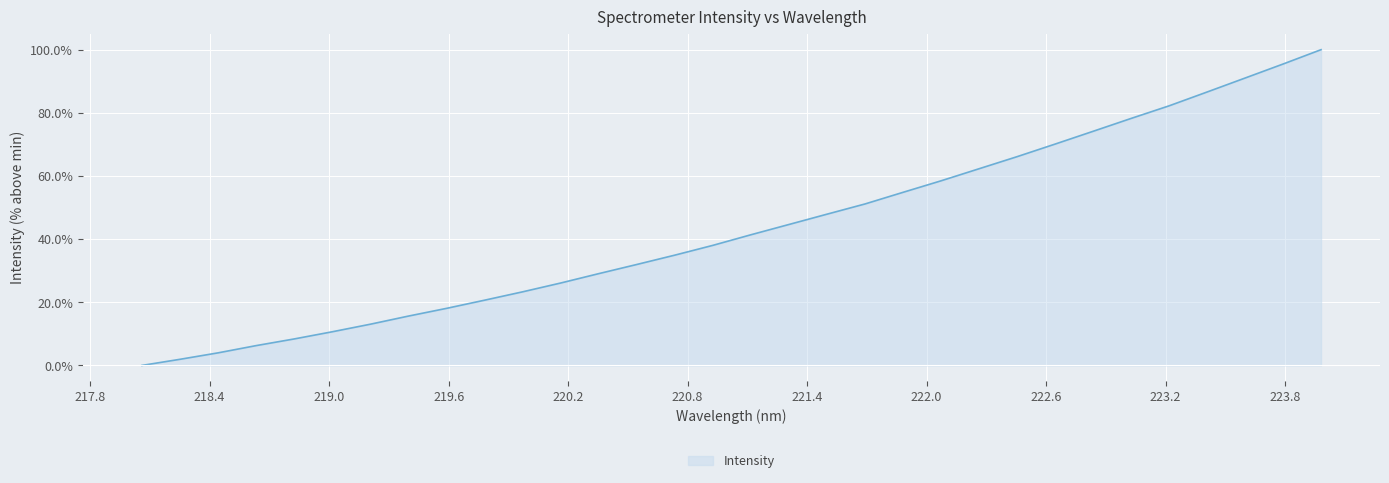

What is the maximum value shown in the chart?

100.0